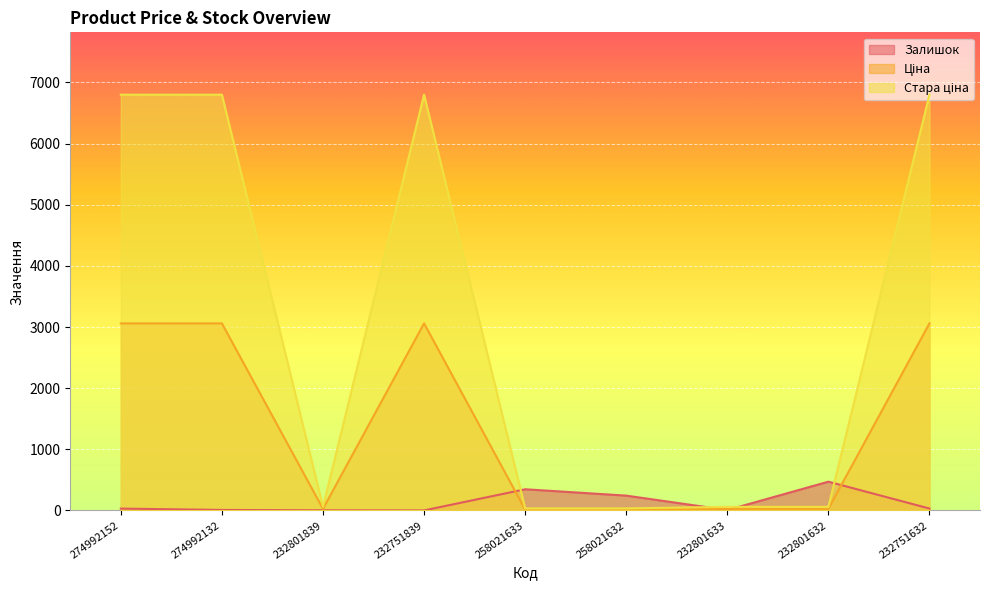

How many categories are shown in the chart?

9